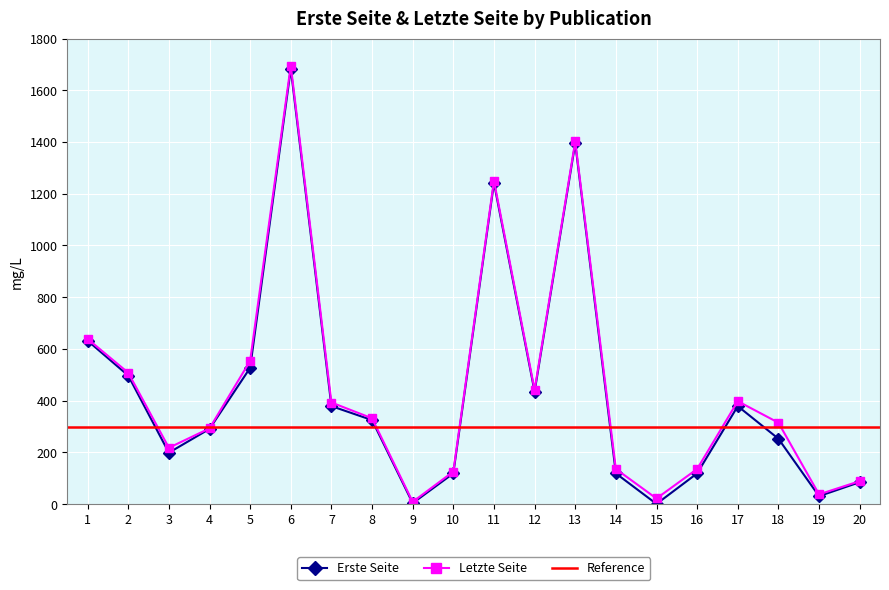

What is the value of the Letzte Seite point at the 20th from the left?

89